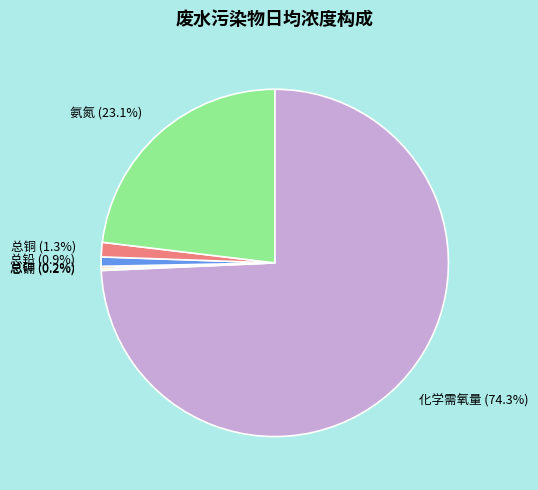

Which category accounts for the majority?

化学需氧量